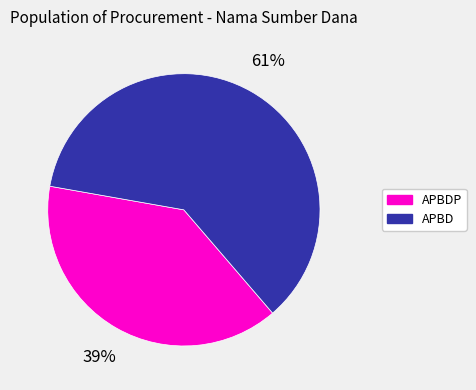

Is there any slice that represents more than half of the pie?

Yes